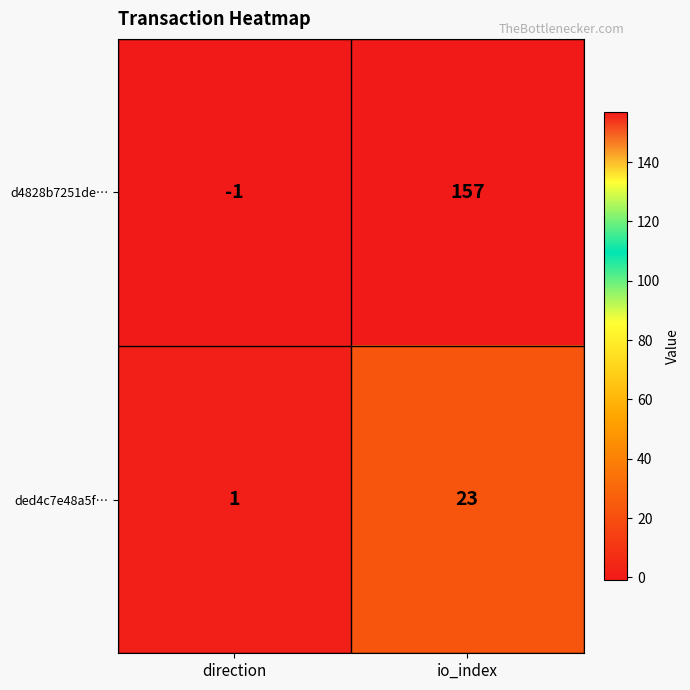

The value of d4828b7251de… at direction is -1. True or false?

True